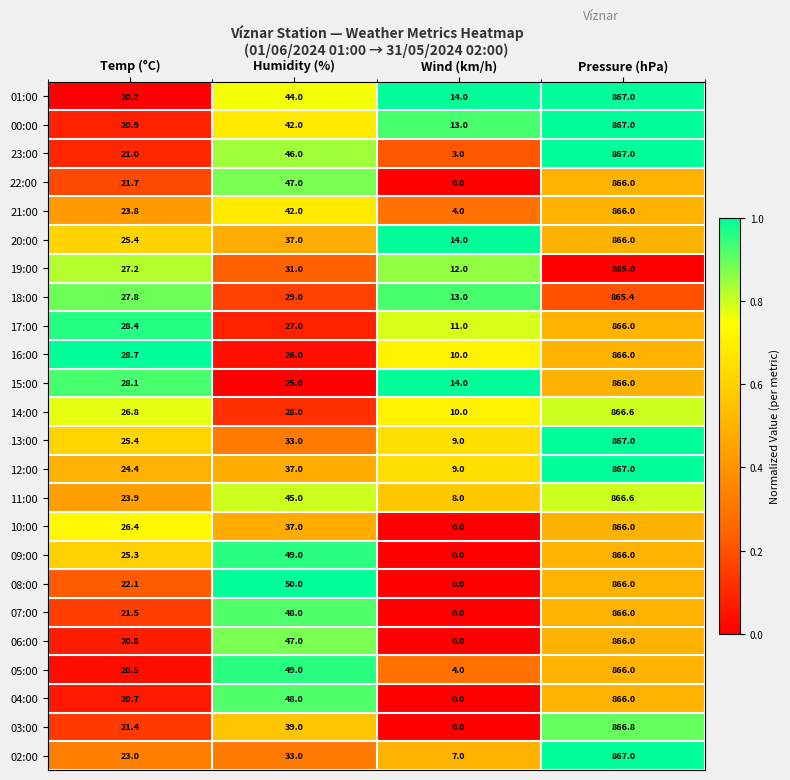

How many distinct data groups are displayed?

24